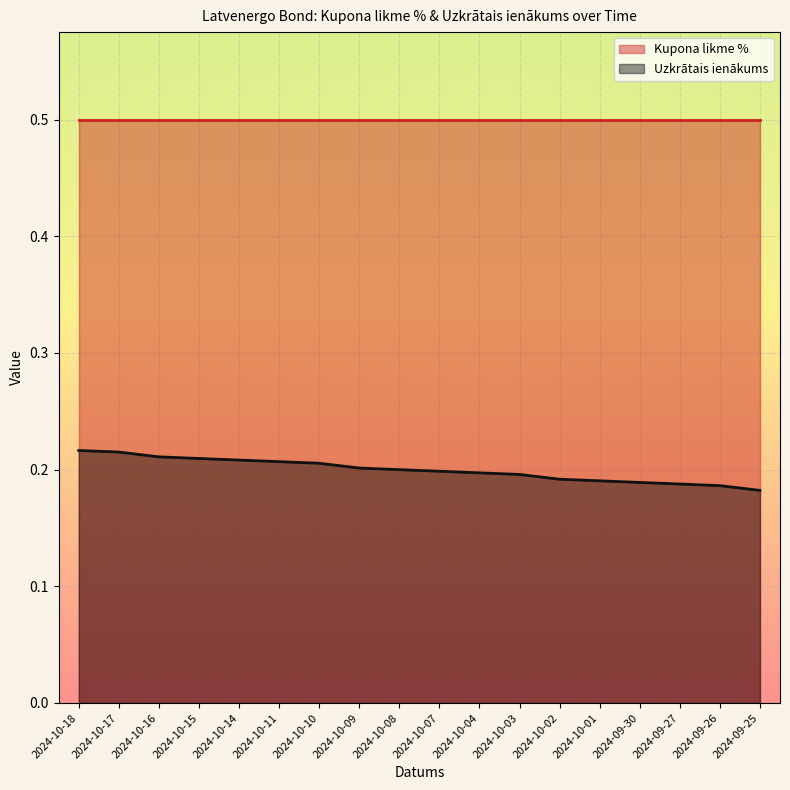

List the labels in order of value, smallest first.

2024-09-25, 2024-09-26, 2024-09-27, 2024-09-30, 2024-10-01, 2024-10-02, 2024-10-03, 2024-10-04, 2024-10-07, 2024-10-08, 2024-10-09, 2024-10-10, 2024-10-11, 2024-10-14, 2024-10-15, 2024-10-16, 2024-10-17, 2024-10-18